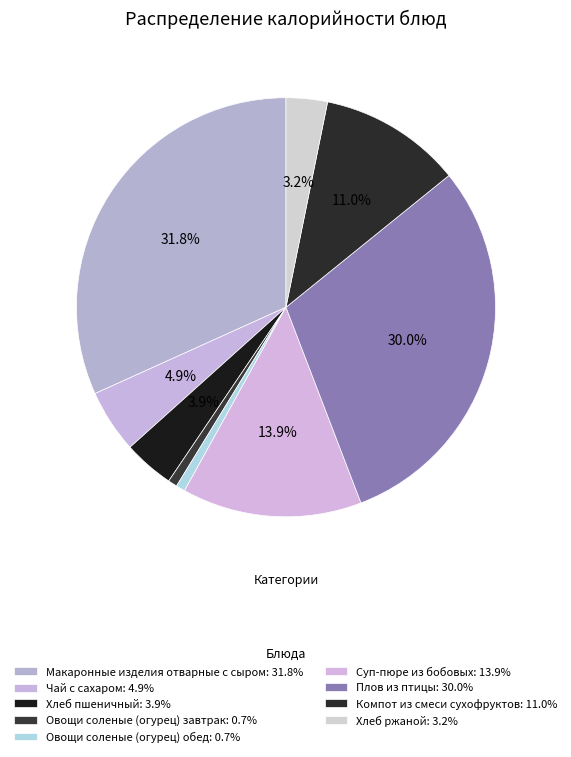

Approximately how many times larger is the value at Плов из птицы compared to Овощи соленые (огурец) завтрак?

42.6